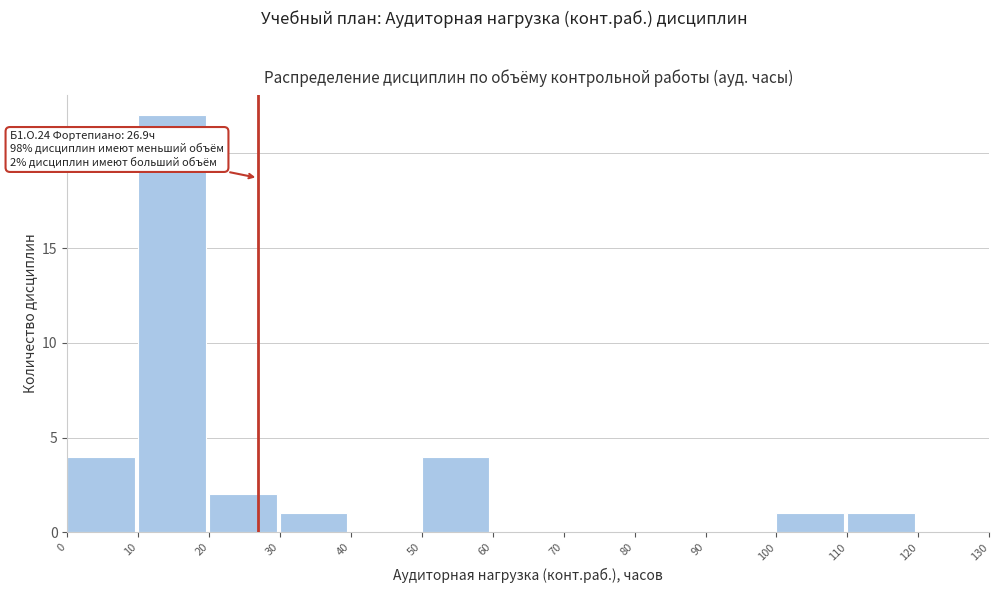

Which range on the x-axis has the tallest bar?

10 to 20